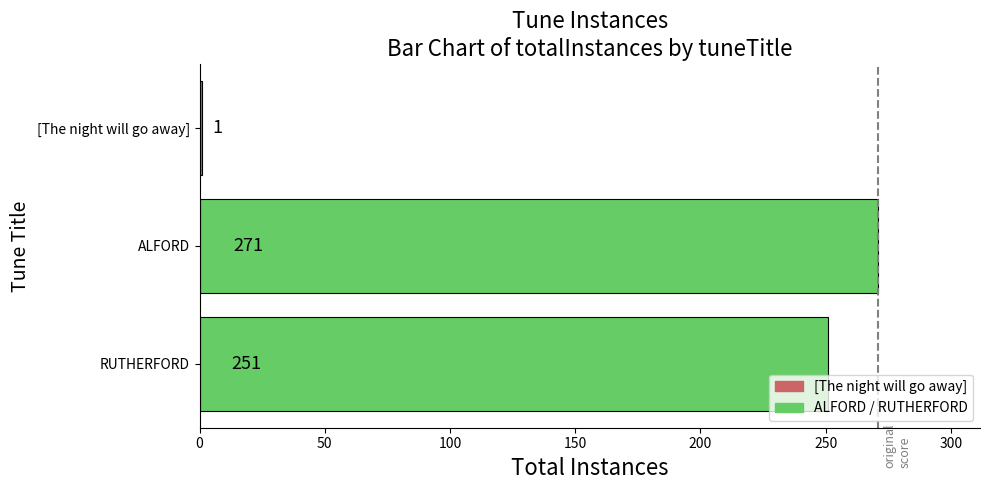

What is the sum of all values?

523